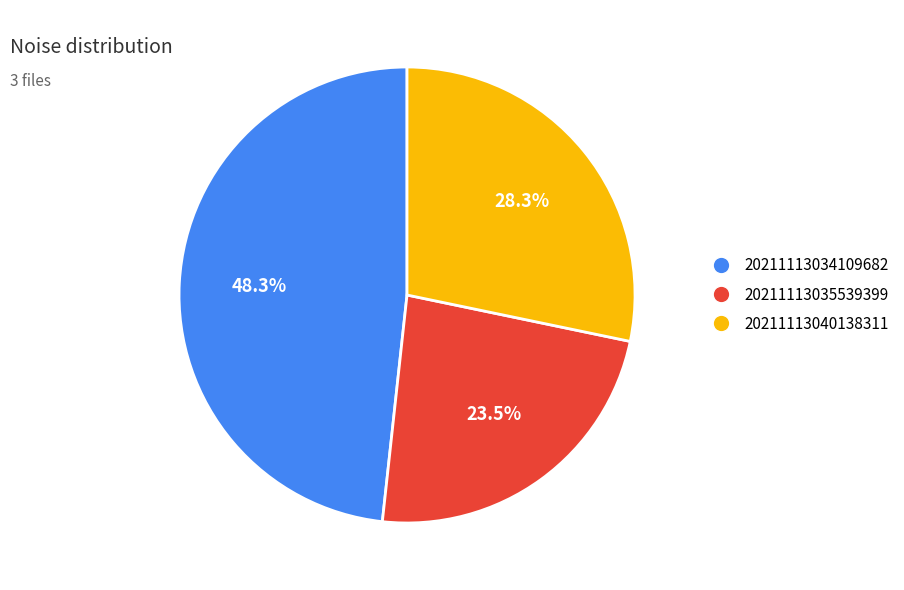

How many segments does this pie chart have?

3